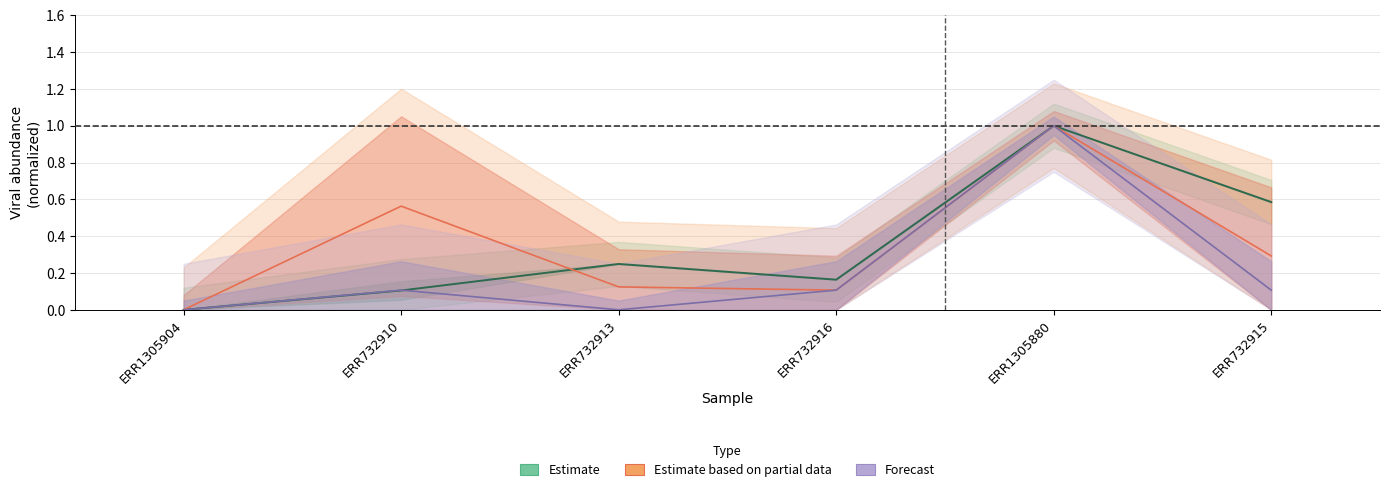

True or false: Estimate based on partial data has more than 0 interior local peaks.

True